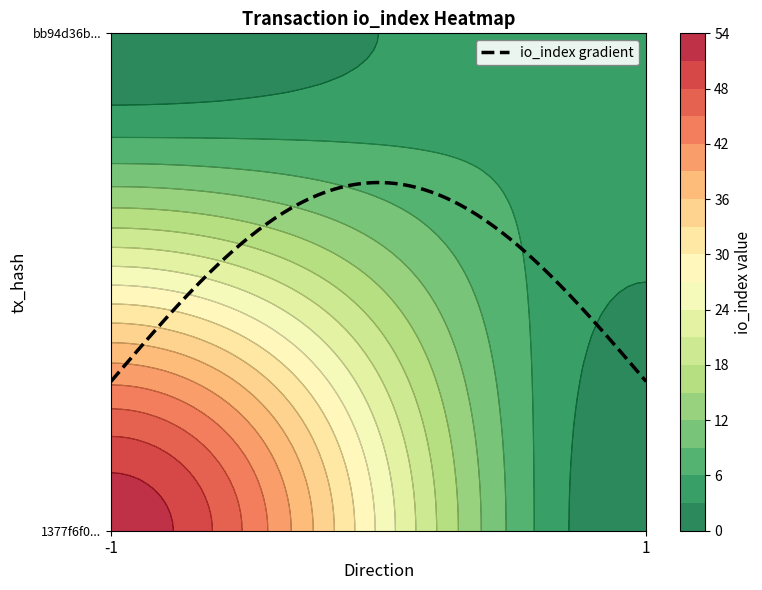

Which series has the largest total across all categories?

1377f6f088cdf27a75cbbfce63ee3cd6460bc27